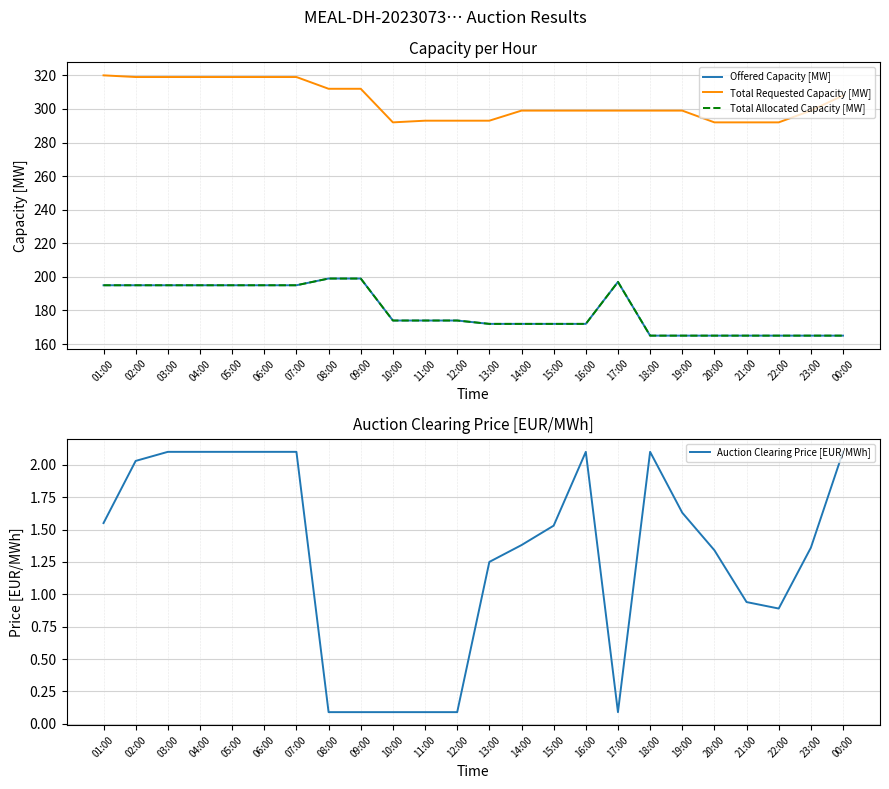

In Auction Clearing Price [EUR/MWh], how many points are lower than both neighbors (excluding endpoints)?

2